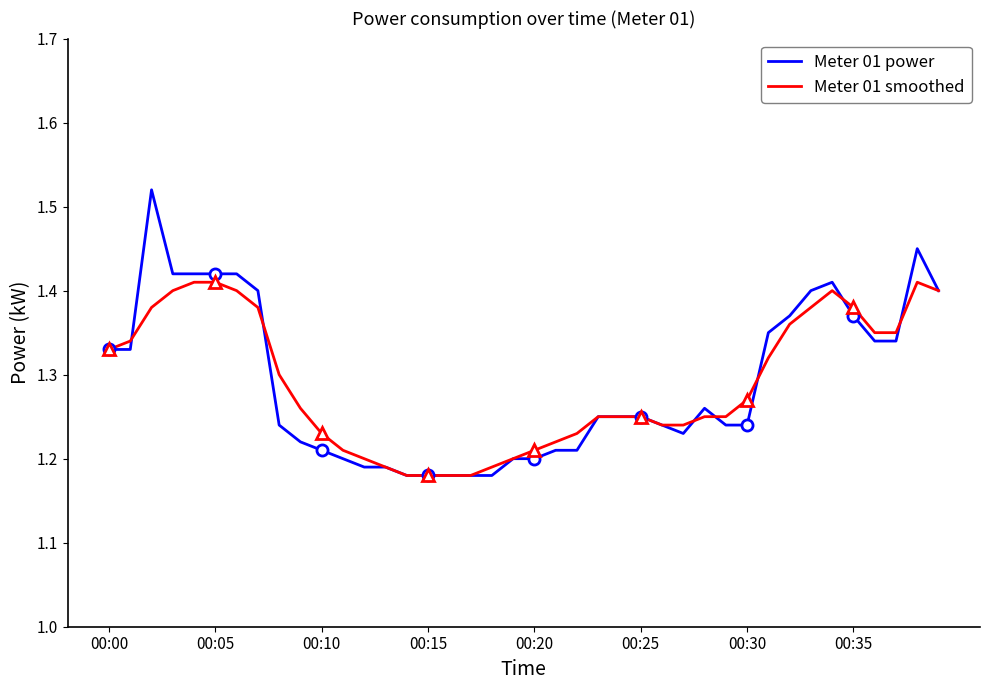

How many lines are shown in the chart?

2